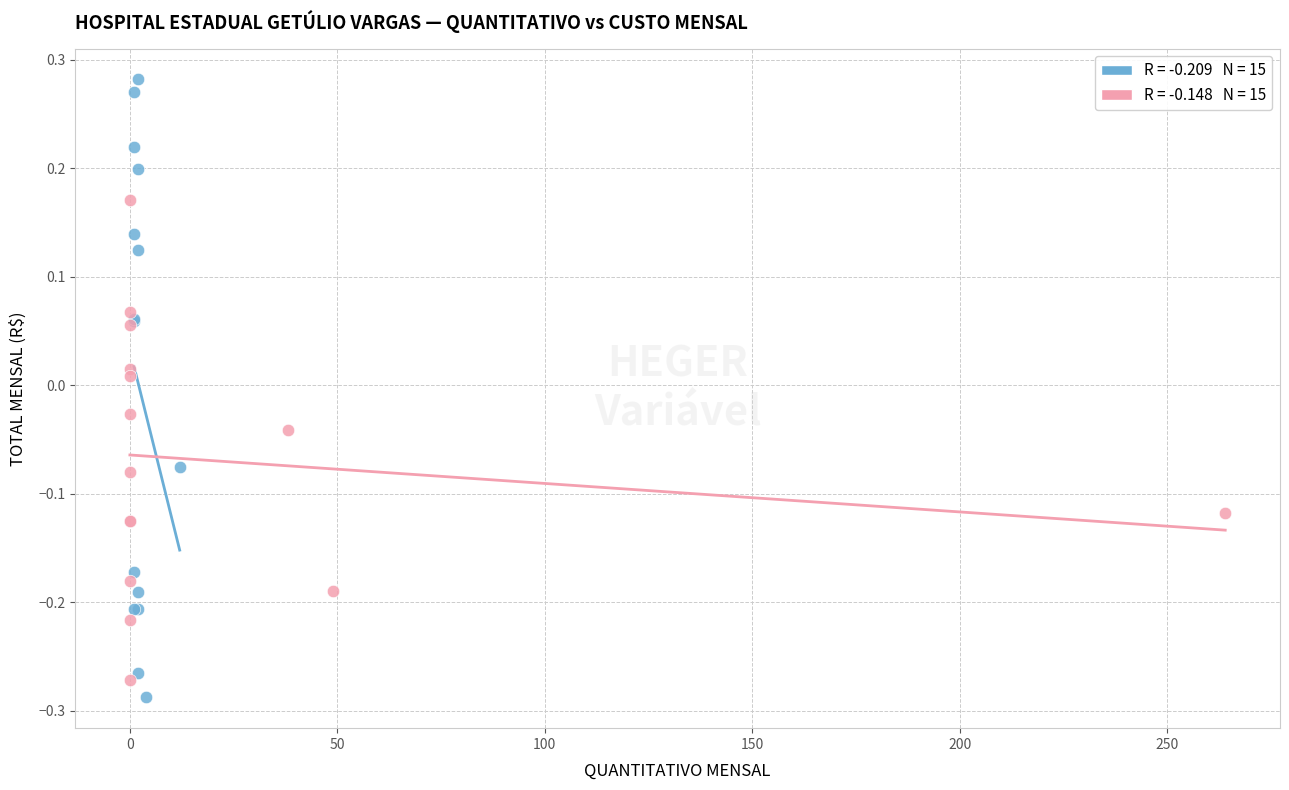

Which series contains the lowest Y value?

Custos Fixos (Pessoal/Equipamentos)